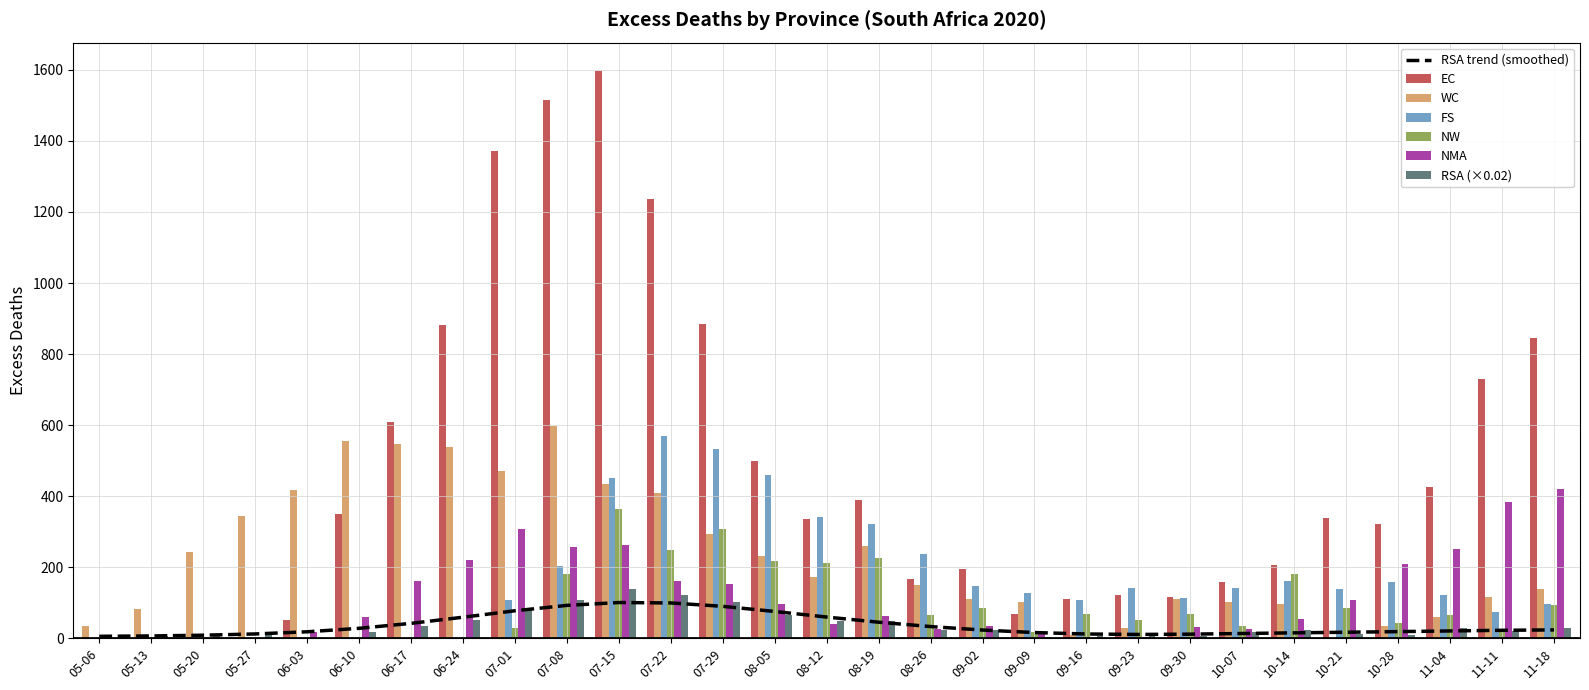

Which series has the widest spread of values?

EC